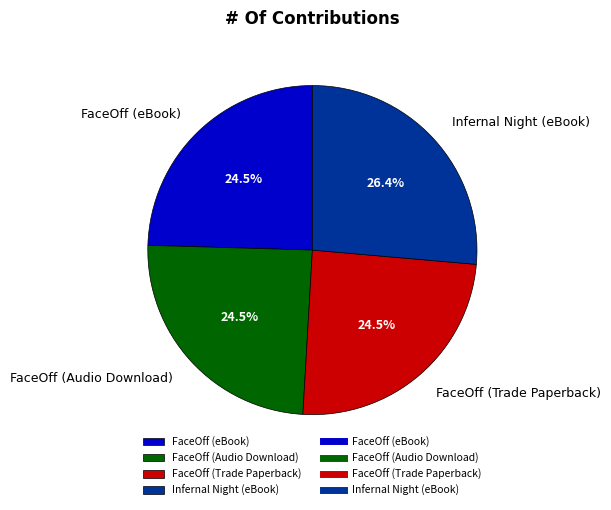

Is there a majority slice in this chart?

No